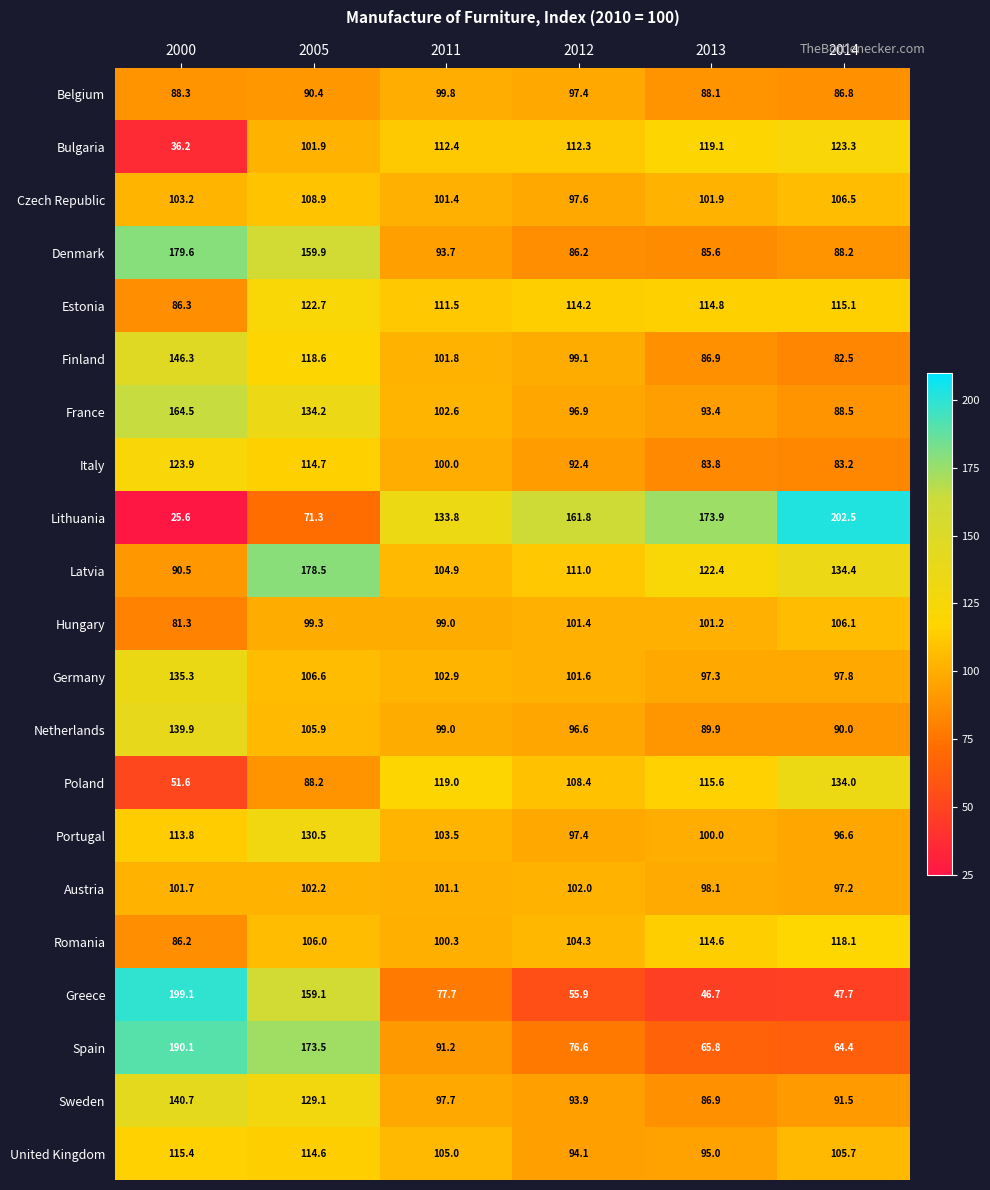

What is the minimum value shown in the chart?

25.6